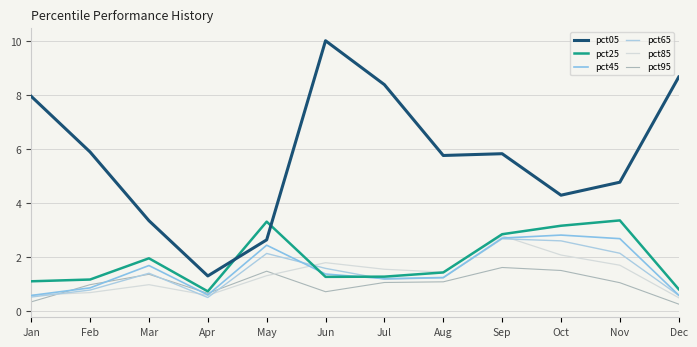

In pct95, how many points are lower than both neighbors (excluding endpoints)?

2